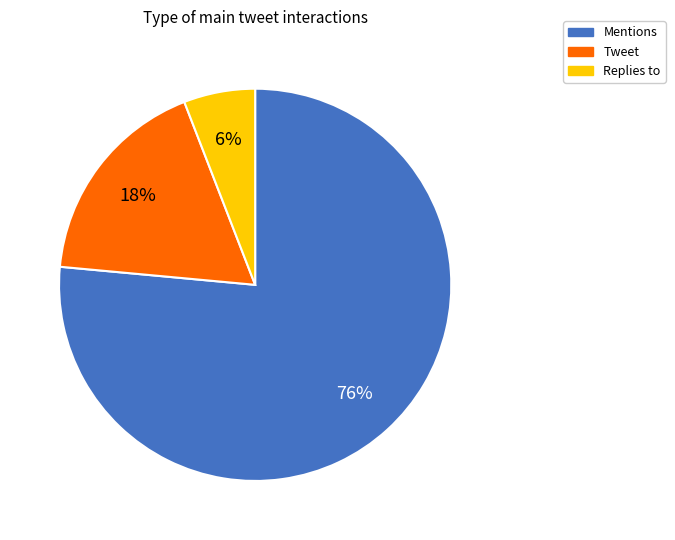

Does any single category account for the majority?

Yes